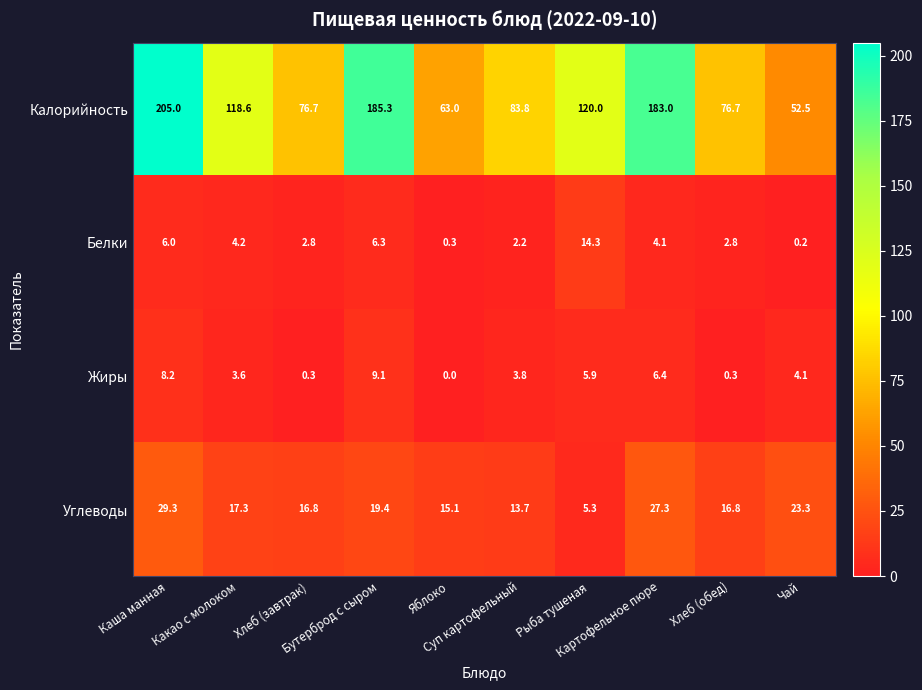

What is the maximum value for Жиры?

9.1